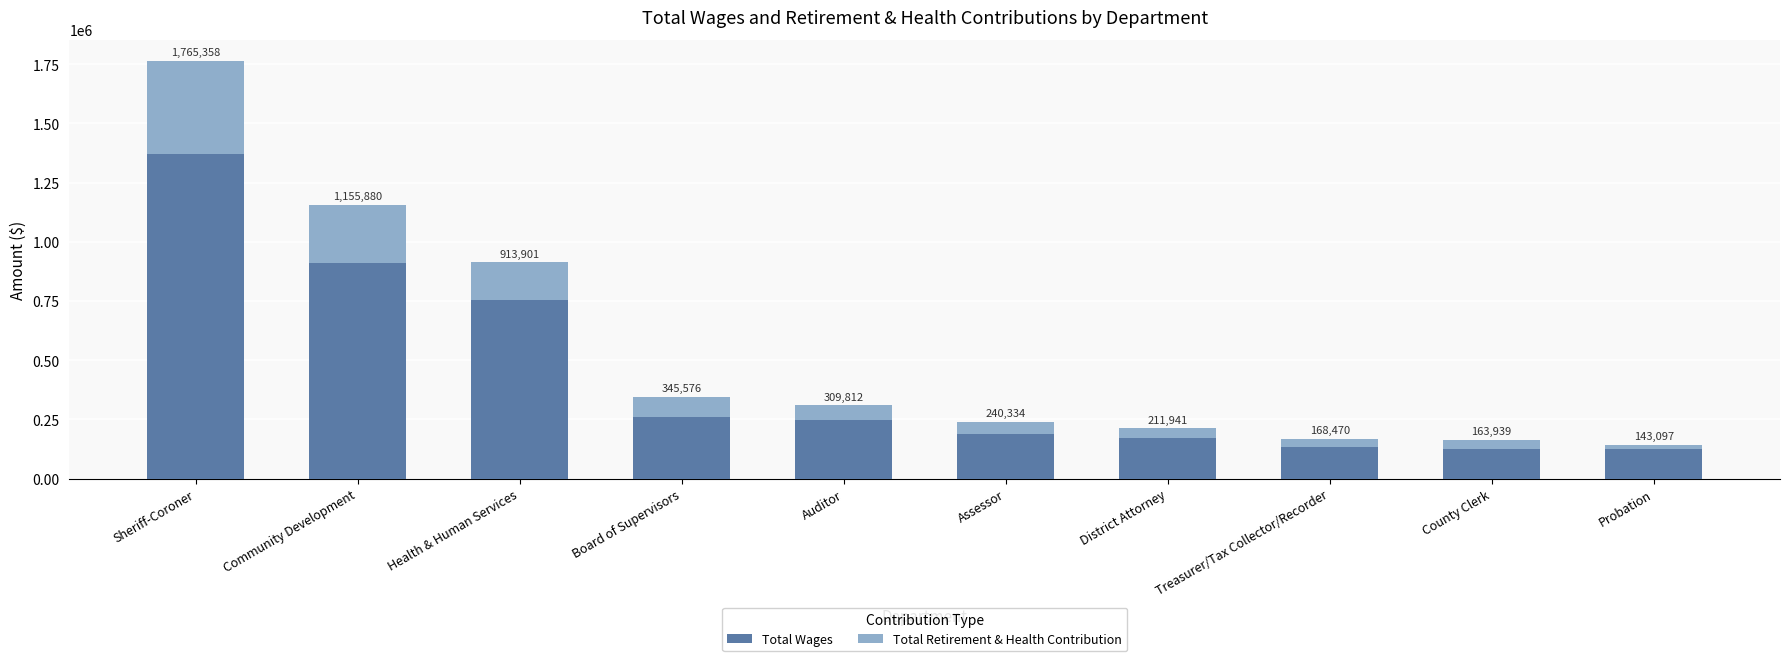

What is the difference between the maximum and second lowest values in the Total Wages series?

1247028